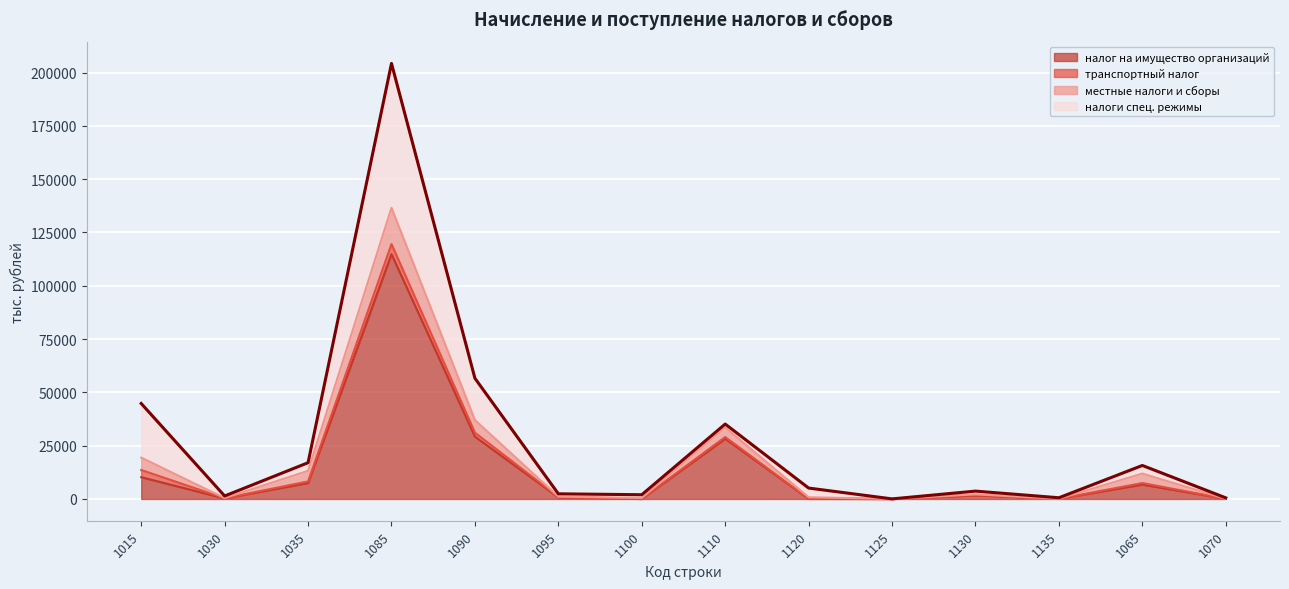

How many data points in местные налоги и сборы are above 661?

6